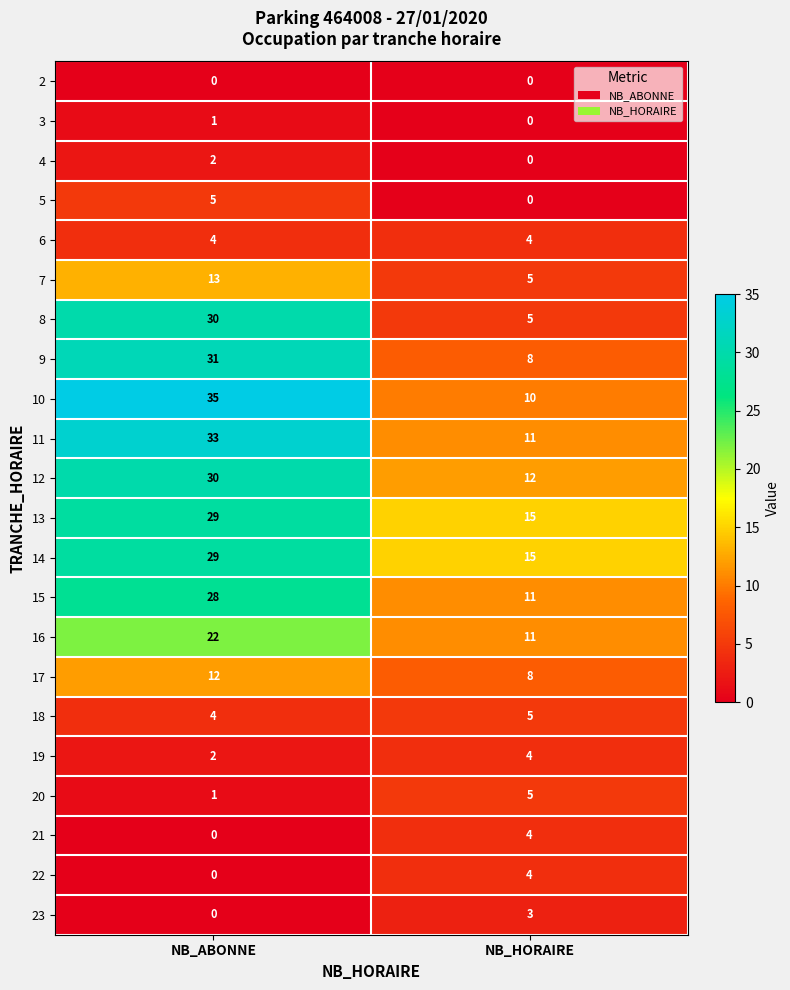

At which category is the sum across all series the highest?

NB_ABONNE